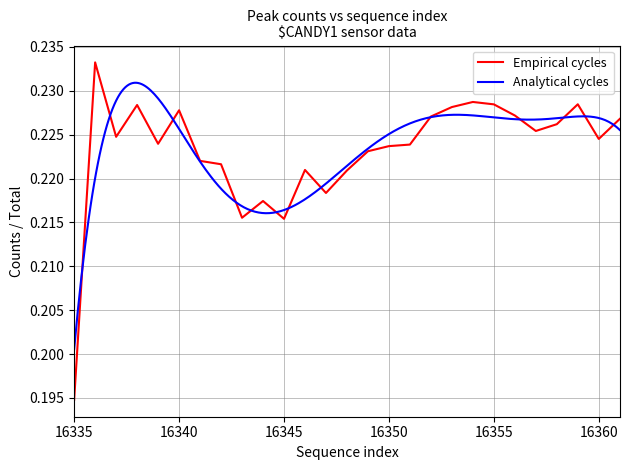

Where is the first local minimum?

16337